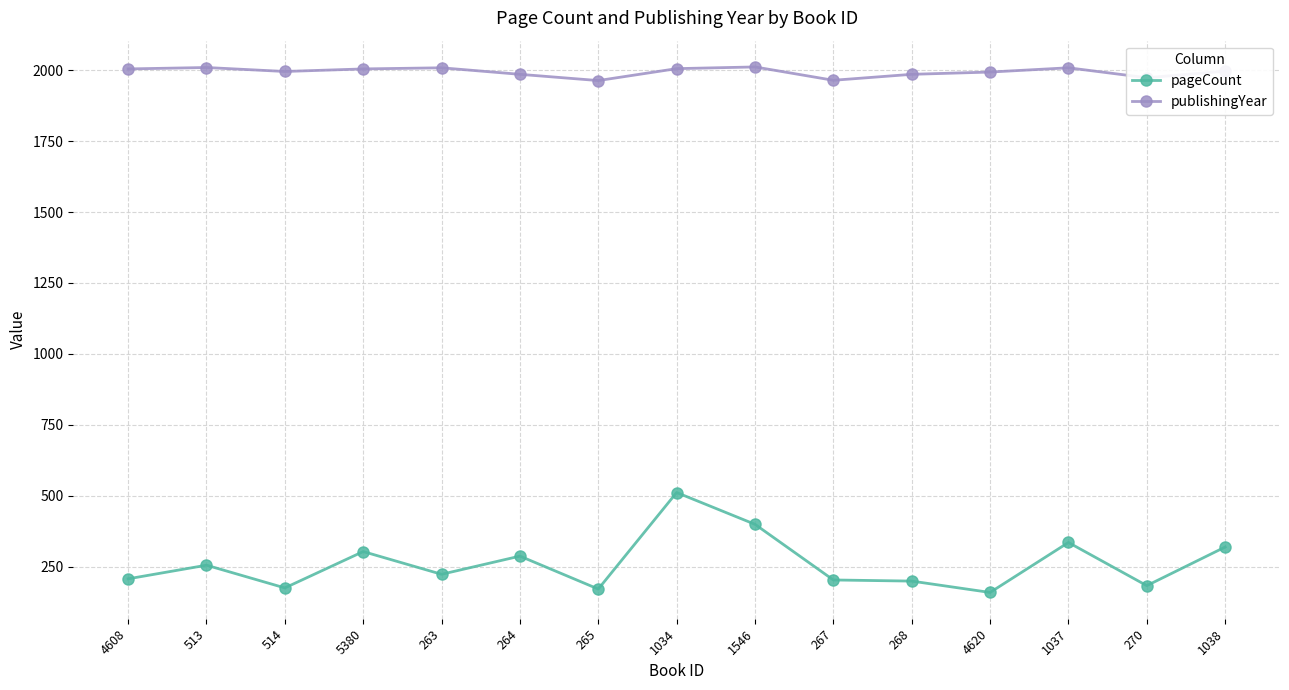

What is the total value across all series at 265?

2135